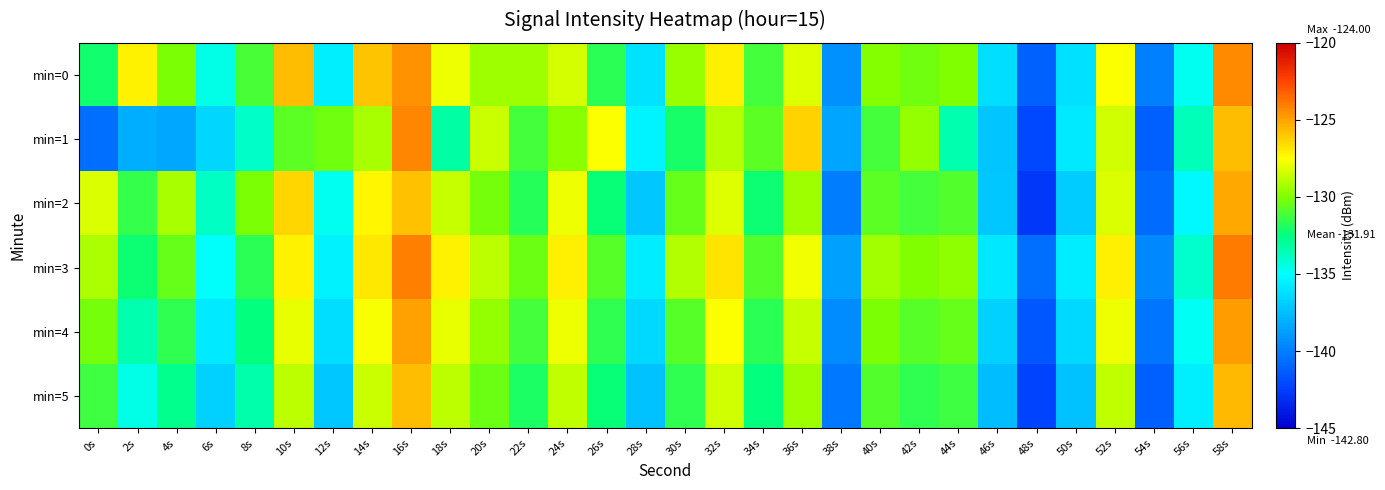

Reading left to right, what are all the values shown in this chart?

min=0: 0s=-132.1	2s=-127.2	4s=-130.1	6s=-134.5	8s=-131.1	10s=-125.7	12s=-135.5	14s=-125.9	16s=-124.5	18s=-127.8	20s=-129.4	22s=-129.4	24s=-128.3	26s=-131.7	28s=-136.1	30s=-129.5	32s=-127.1	34s=-131.2	36s=-128.2	38s=-139.3	40s=-129.9	42s=-130.3	44s=-130.0	46s=-136.3	48s=-141.1	50s=-136.1	52s=-127.5	54s=-140.0	56s=-134.7	58s=-124.3
min=1: 0s=-140.7	2s=-138.1	4s=-138.4	6s=-136.5	8s=-133.9	10s=-130.7	12s=-130.3	14s=-129.2	16s=-124.3	18s=-133.3	20s=-128.5	22s=-131.2	24s=-129.8	26s=-127.6	28s=-135.4	30s=-132.1	32s=-128.9	34s=-130.7	36s=-126.3	38s=-138.5	40s=-131.2	42s=-129.6	44s=-133.4	46s=-137.2	48s=-142.1	50s=-135.8	52s=-128.4	54s=-141.2	56s=-133.6	58s=-125.7
min=2: 0s=-128.3	2s=-131.5	4s=-129.2	6s=-133.8	8s=-130.1	10s=-126.4	12s=-134.7	14s=-127.3	16s=-125.8	18s=-128.6	20s=-130.2	22s=-131.8	24s=-127.9	26s=-132.4	28s=-137.1	30s=-130.5	32s=-128.2	34s=-132.3	36s=-129.4	38s=-140.1	40s=-130.7	42s=-131.2	44s=-130.9	46s=-137.1	48s=-142.8	50s=-136.9	52s=-128.3	54s=-140.8	56s=-135.2	58s=-125.1
min=3: 0s=-129.1	2s=-132.3	4s=-130.5	6s=-134.9	8s=-131.7	10s=-127.2	12s=-135.5	14s=-126.9	16s=-124.1	18s=-127.2	20s=-128.8	22s=-130.4	24s=-127.1	26s=-130.8	28s=-135.7	30s=-129.0	32s=-126.8	34s=-130.9	36s=-127.8	38s=-138.7	40s=-129.3	42s=-130.0	44s=-129.7	46s=-135.9	48s=-140.7	50s=-135.7	52s=-127.1	54s=-139.6	56s=-134.0	58s=-124.0
min=4: 0s=-130.2	2s=-133.4	4s=-131.6	6s=-135.8	8s=-132.5	10s=-128.0	12s=-136.3	14s=-127.7	16s=-124.9	18s=-128.0	20s=-129.6	22s=-131.2	24s=-127.9	26s=-131.6	28s=-136.5	30s=-130.8	32s=-127.6	34s=-131.7	36s=-128.6	38s=-139.5	40s=-130.1	42s=-130.8	44s=-130.5	46s=-136.7	48s=-141.5	50s=-136.5	52s=-127.9	54s=-140.4	56s=-134.8	58s=-124.8
min=5: 0s=-131.3	2s=-134.5	4s=-132.7	6s=-136.7	8s=-133.3	10s=-128.8	12s=-137.1	14s=-128.5	16s=-125.7	18s=-128.8	20s=-130.4	22s=-132.0	24s=-128.7	26s=-132.4	28s=-137.3	30s=-131.6	32s=-128.4	34s=-132.5	36s=-129.4	38s=-140.3	40s=-130.9	42s=-131.6	44s=-131.3	46s=-137.5	48s=-142.3	50s=-137.3	52s=-128.7	54s=-141.2	56s=-135.6	58s=-125.6